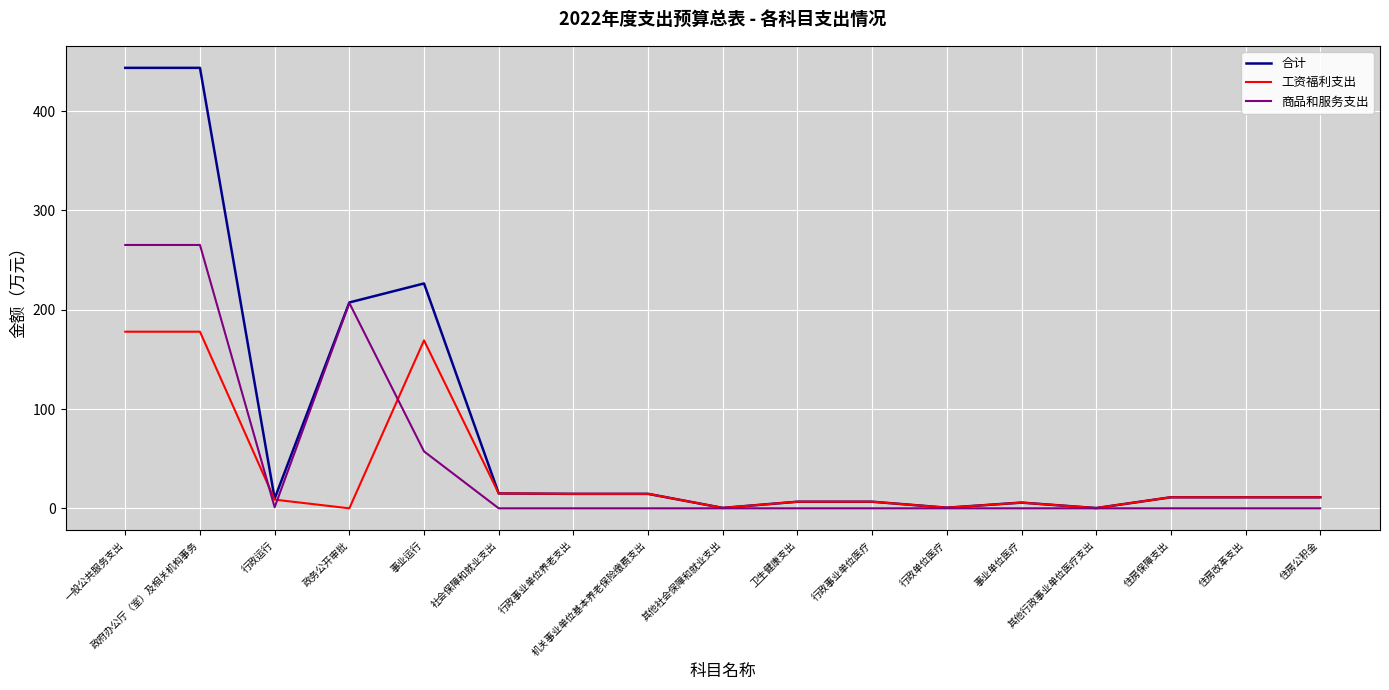

What is the difference between the highest and lowest values at 行政事业单位养老支出?

14.6